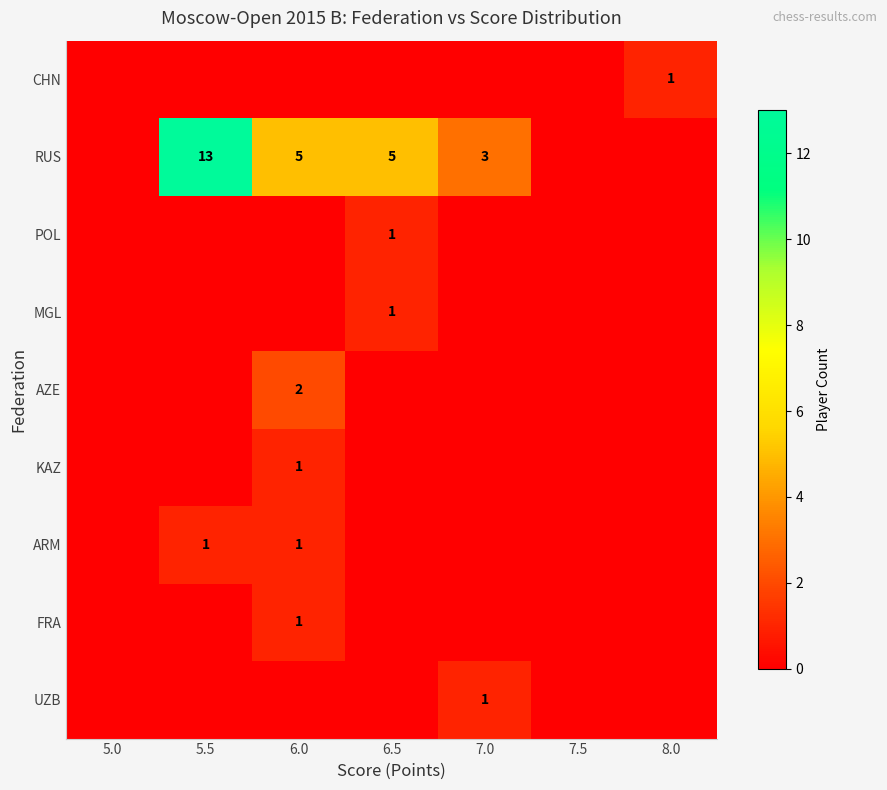

The value of RUS at 6.0 is 5. True or false?

True